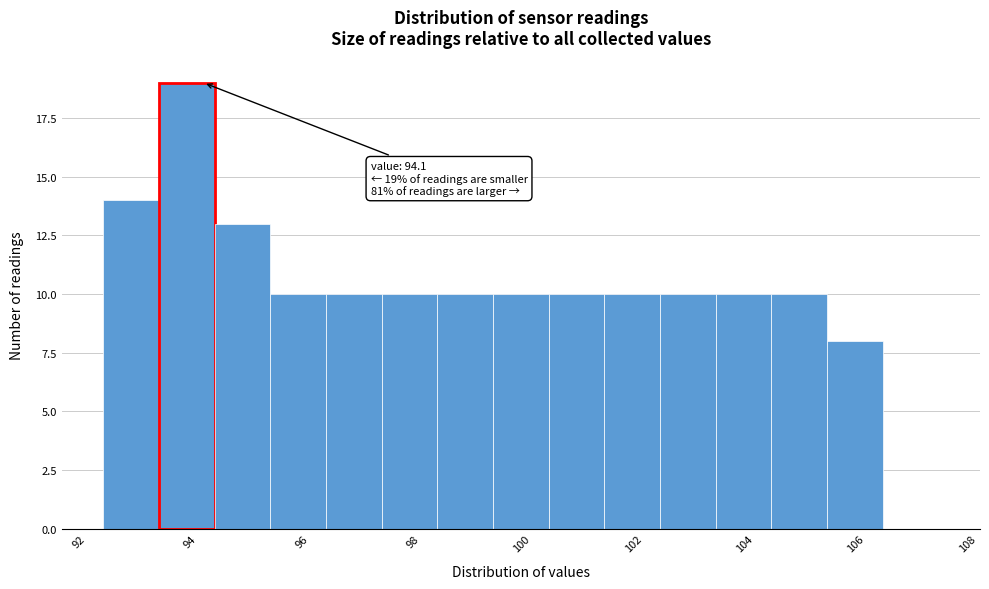

Which range on the x-axis has the tallest bar?

93.3 to 94.3